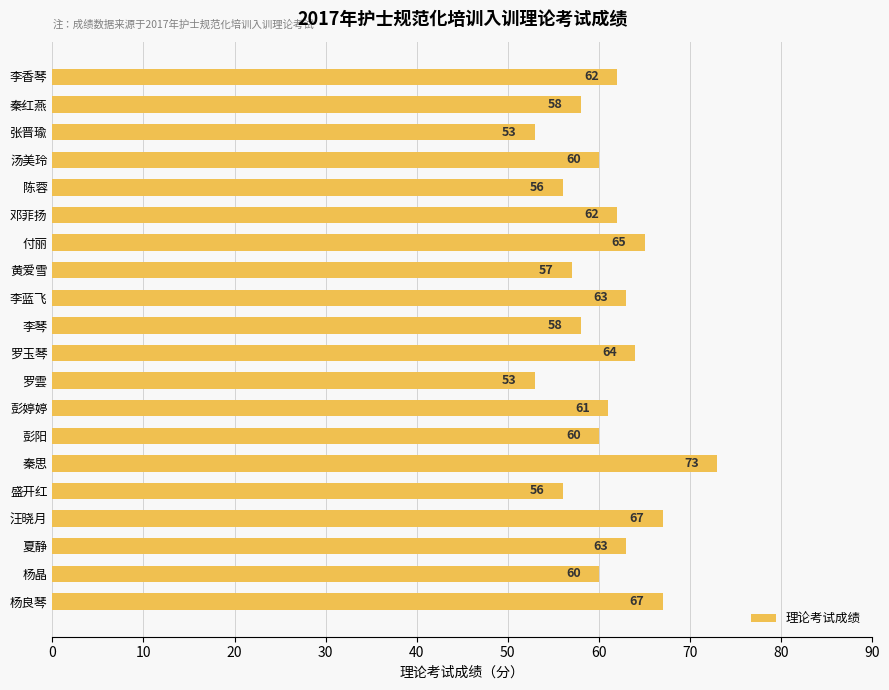

What is the maximum value shown in the chart?

73